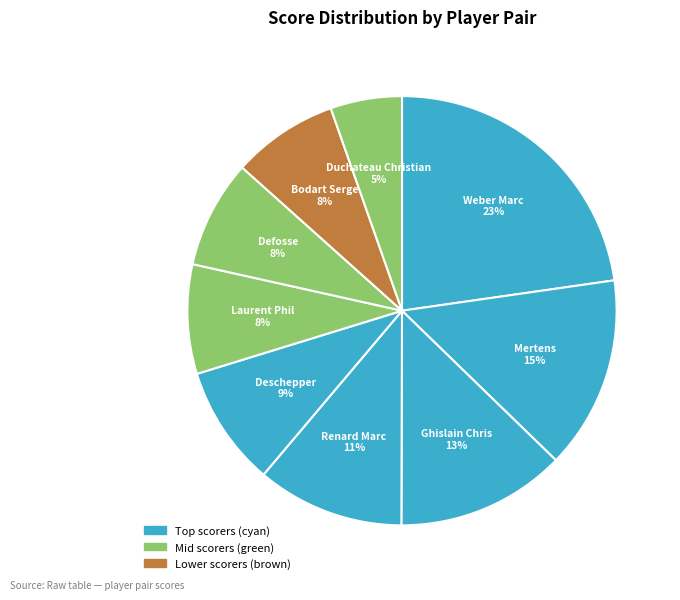

How many slices are in this pie chart?

9